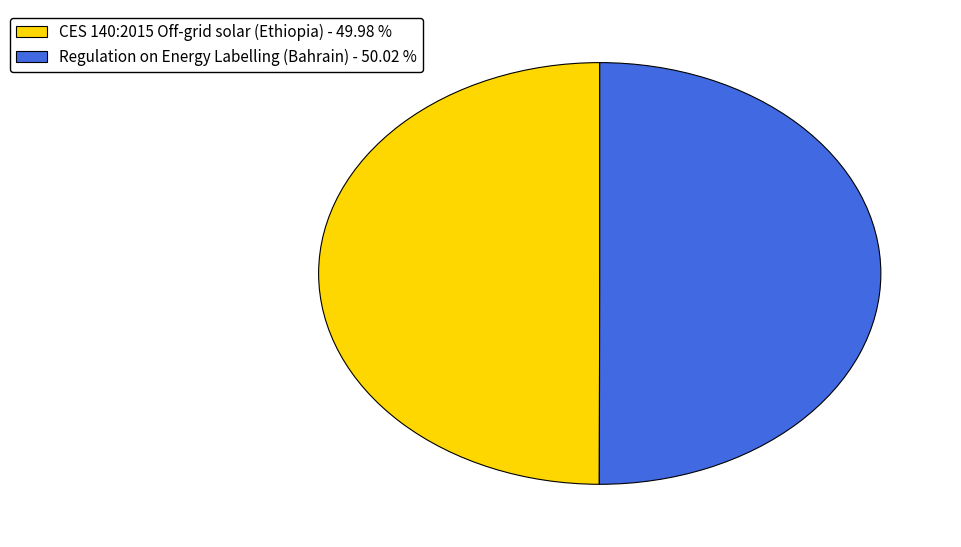

How many segments does this pie chart have?

2